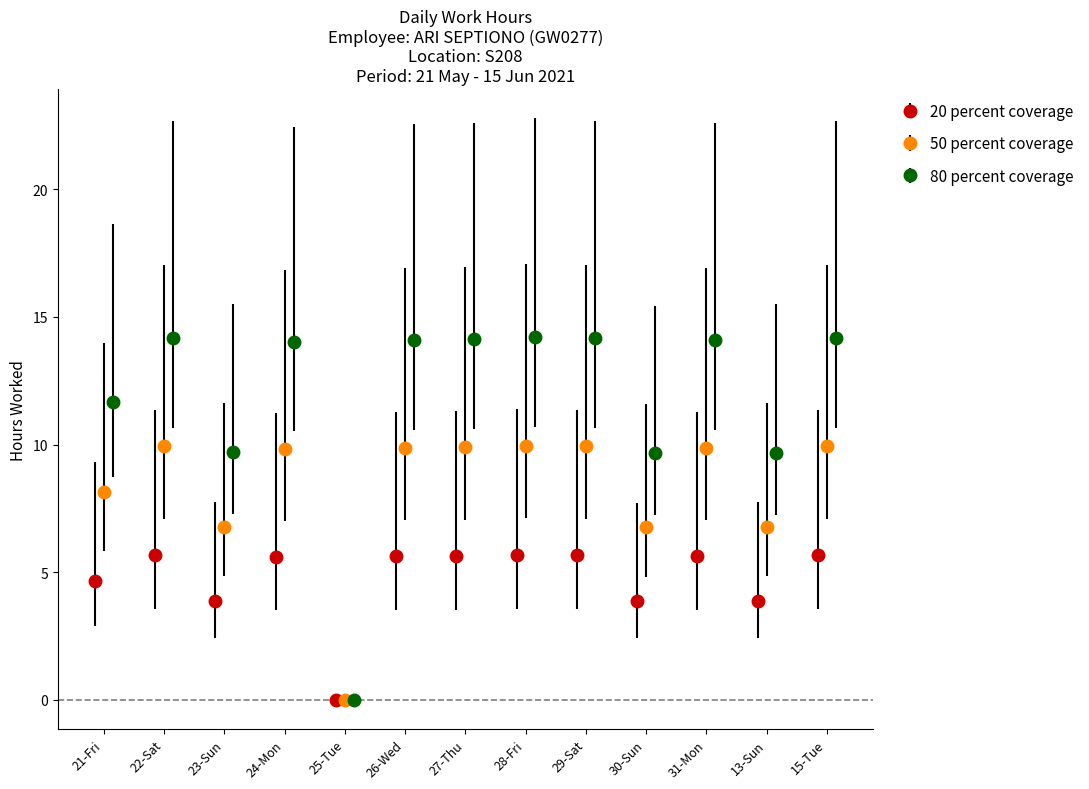

What is the average value?

4.7